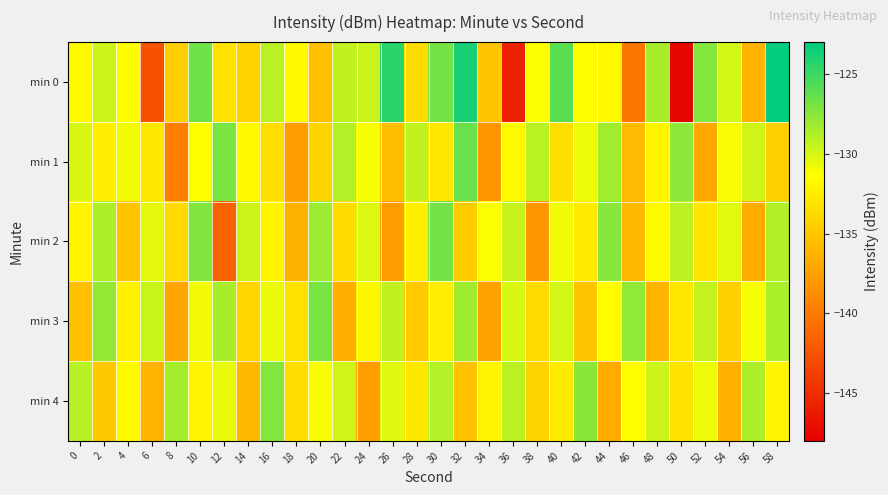

What is the spread (max minus min) of values at 58?

11.3